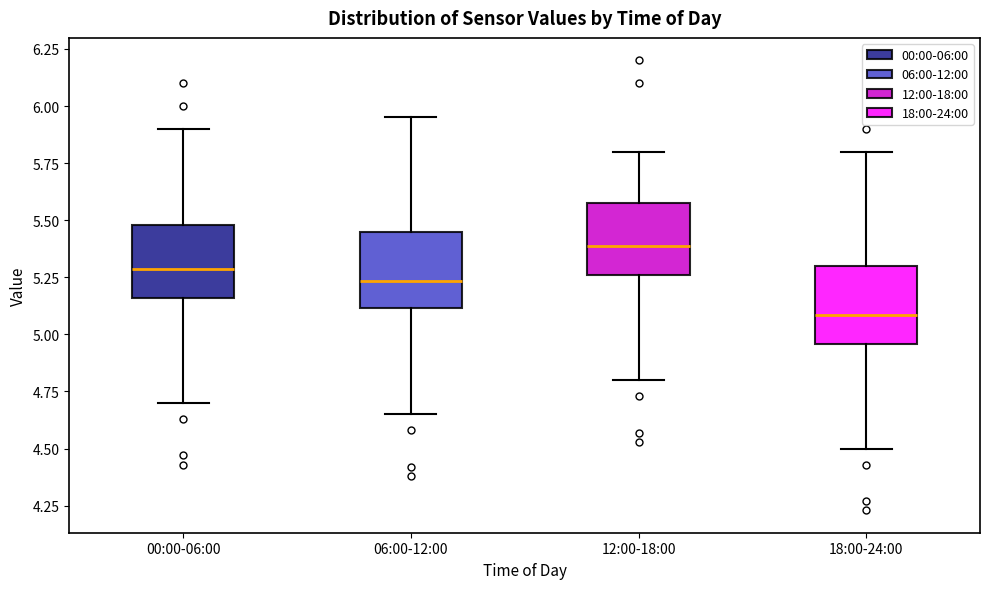

Reading left to right, read every box against the y-axis: the position of its median line, the range the box covers, and the ends of its whiskers. The values are not printed on the chart, so give them approximately, as read against the axis.

00:00-06:00: median 5.30, box 5.15 to 5.50, whiskers 4.70 to 5.90
06:00-12:00: median 5.25, box 5.10 to 5.45, whiskers 4.65 to 5.95
12:00-18:00: median 5.40, box 5.25 to 5.60, whiskers 4.80 to 5.80
18:00-24:00: median 5.10, box 4.95 to 5.30, whiskers 4.50 to 5.80